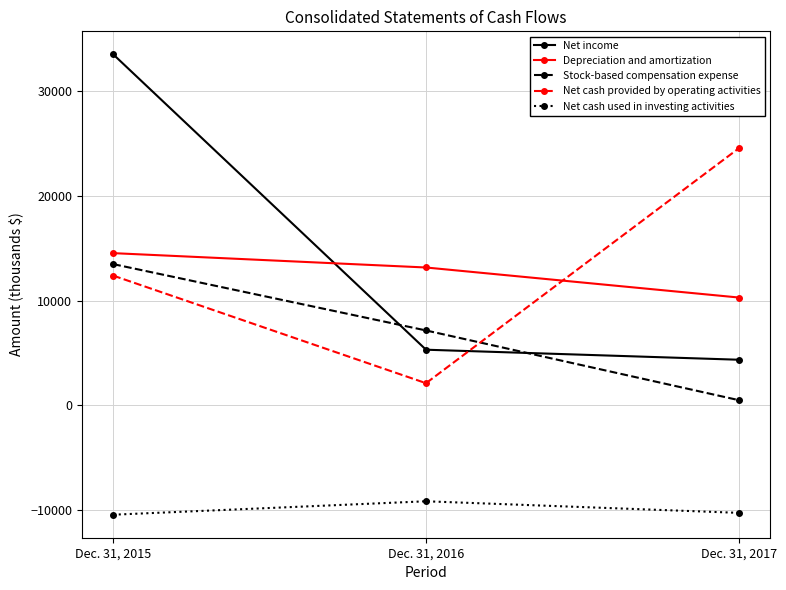

What is the sum of all Net income values?

43145